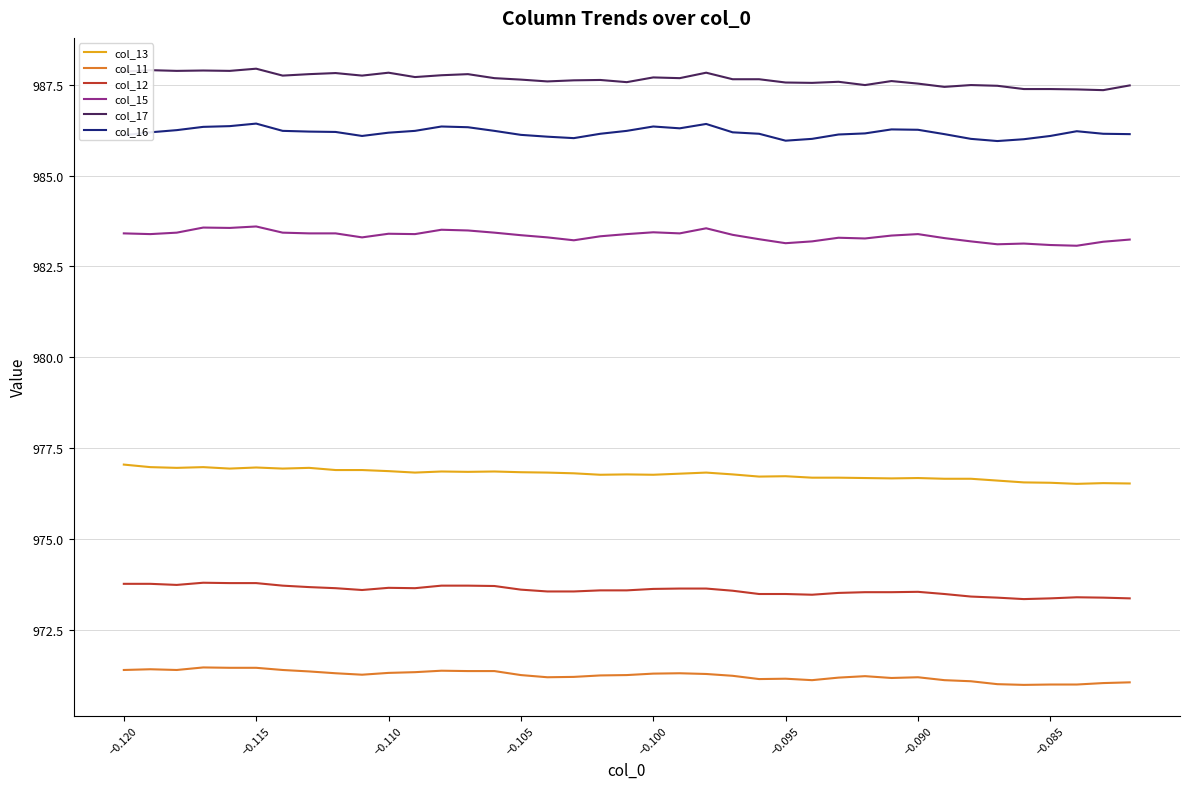

Rank the series by their maximum value, from lowest to highest.

col_11, col_12, col_13, col_15, col_16, col_17